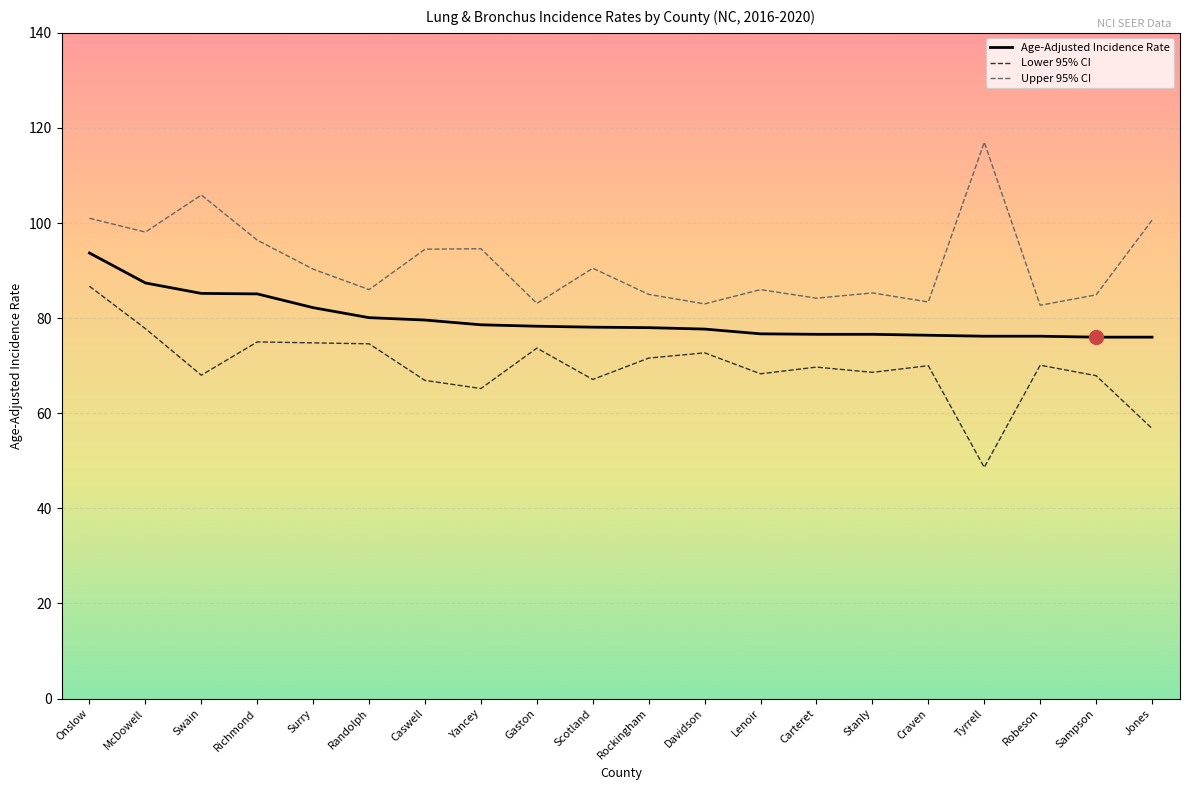

What position from the right is Carteret?

7